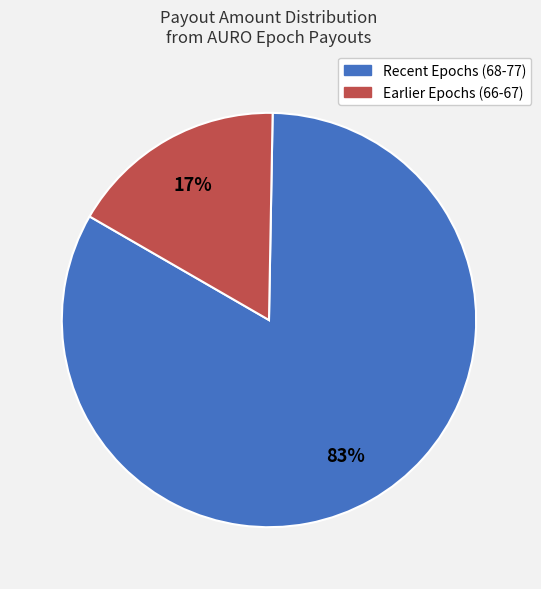

To the nearest percent, what is the difference between the Earlier Epochs (66-67) and Recent Epochs (68-77) slice percentages?

66%